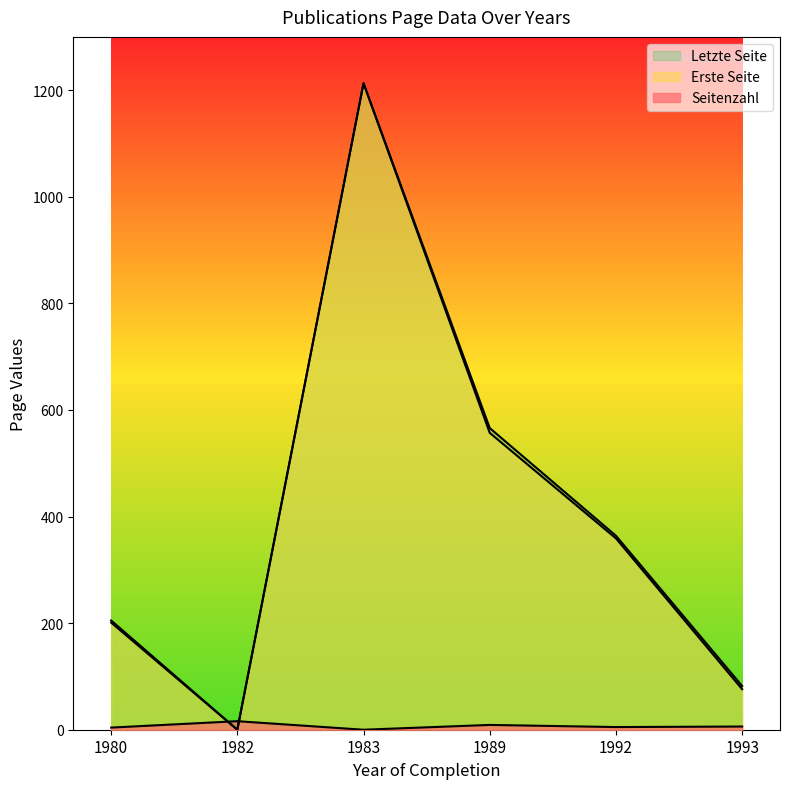

How many intersections are there between Seitenzahl and Letzte Seite?

2